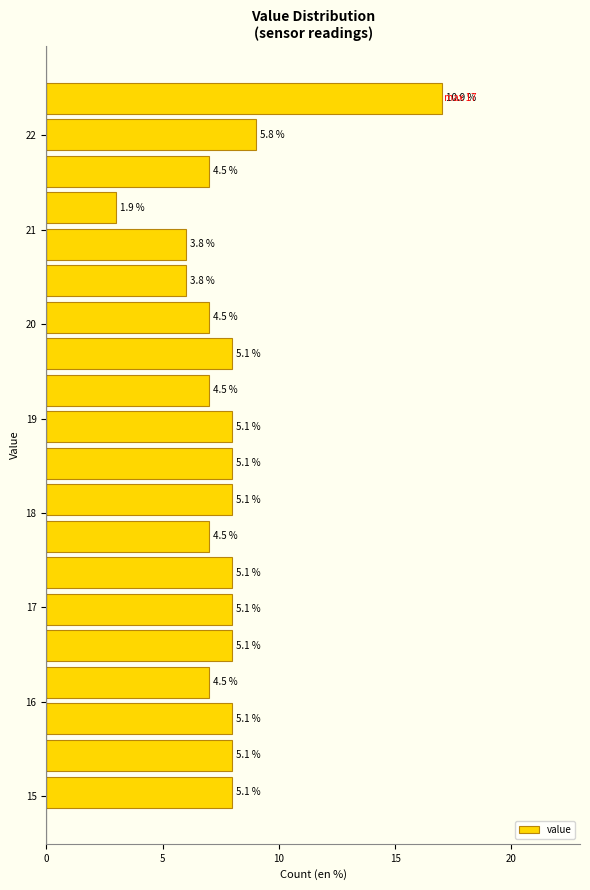

Read against the y-axis, roughly where is the centre of the longest bar?

22.4